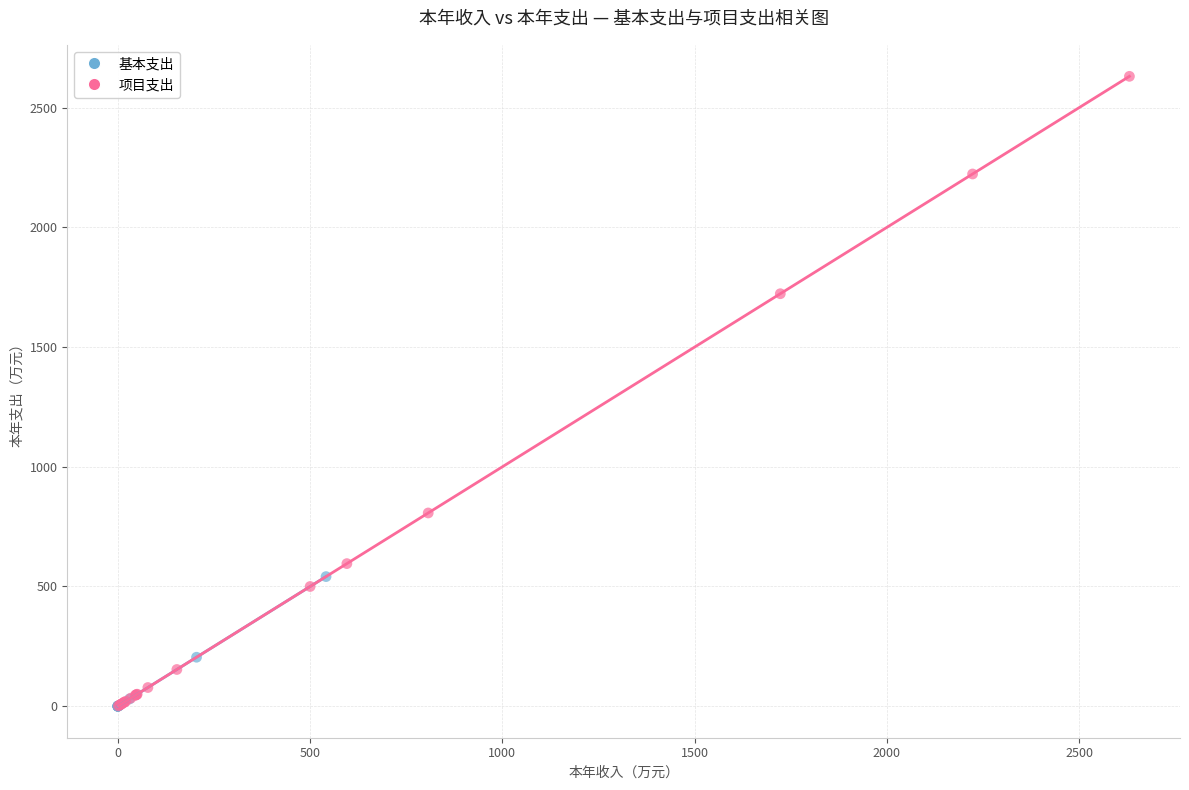

Which series has the largest Y range (max minus min)?

项目支出